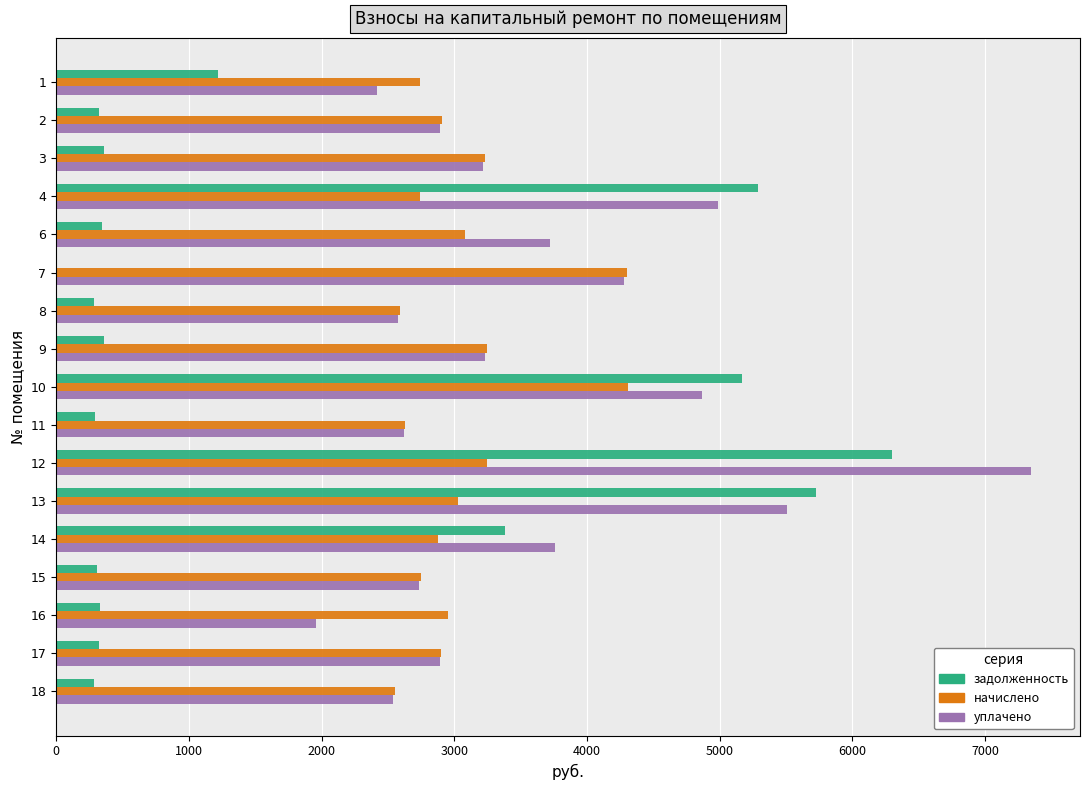

What is the sum of the задолженность values at 1 and 14?

4602.7